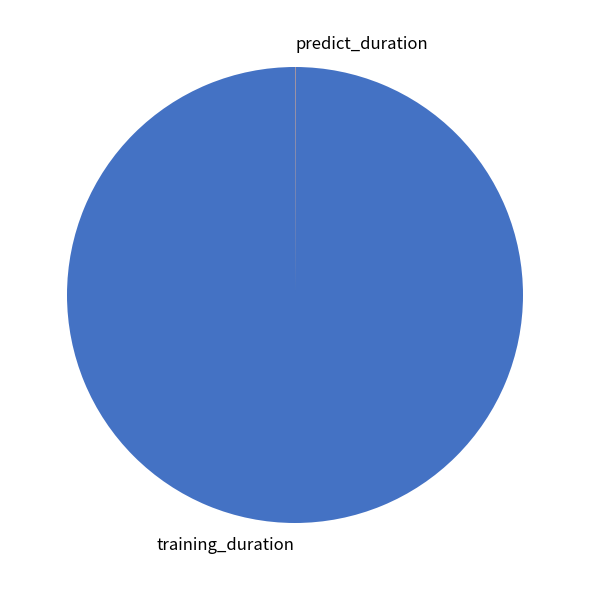

True or false: training_duration accounts for 92% of the total.

False